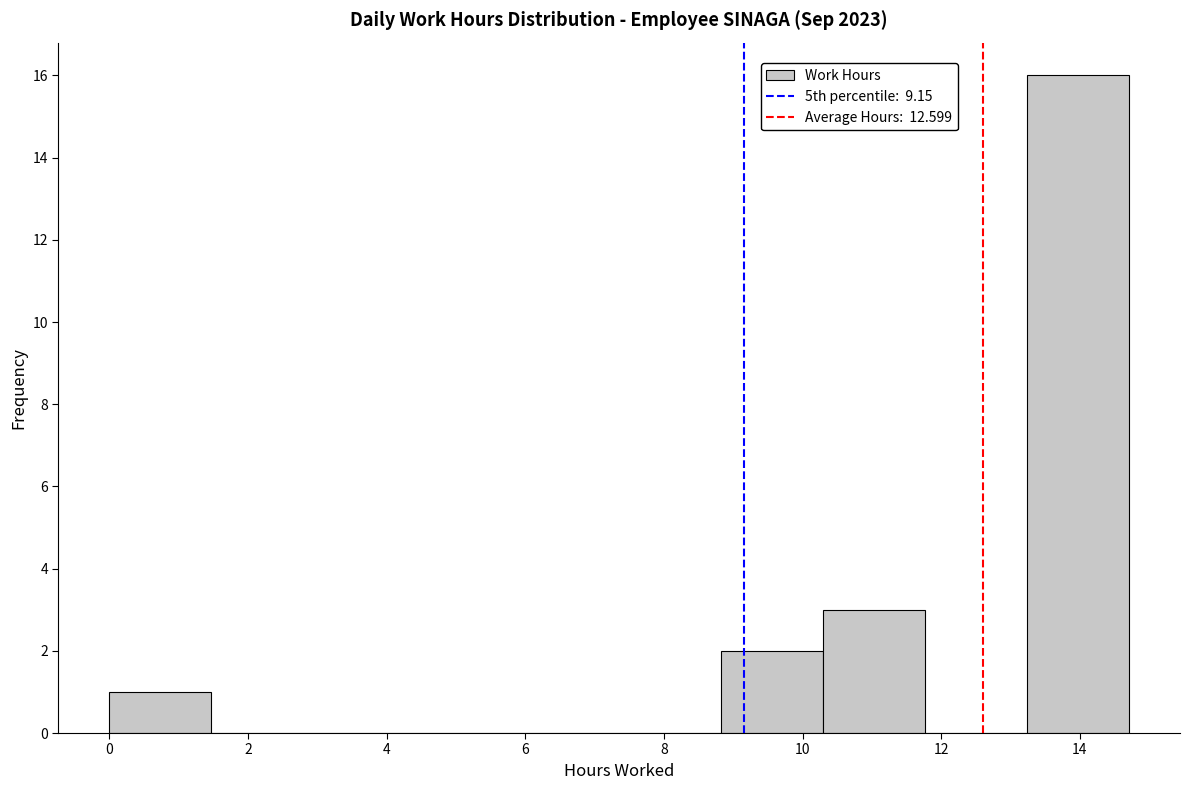

Over which range of the x-axis is the bar tallest?

13.2 to 14.8